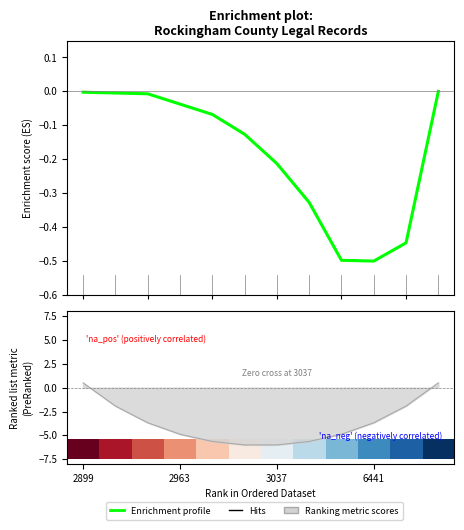

How many values in Enrichment profile are above zero?

1